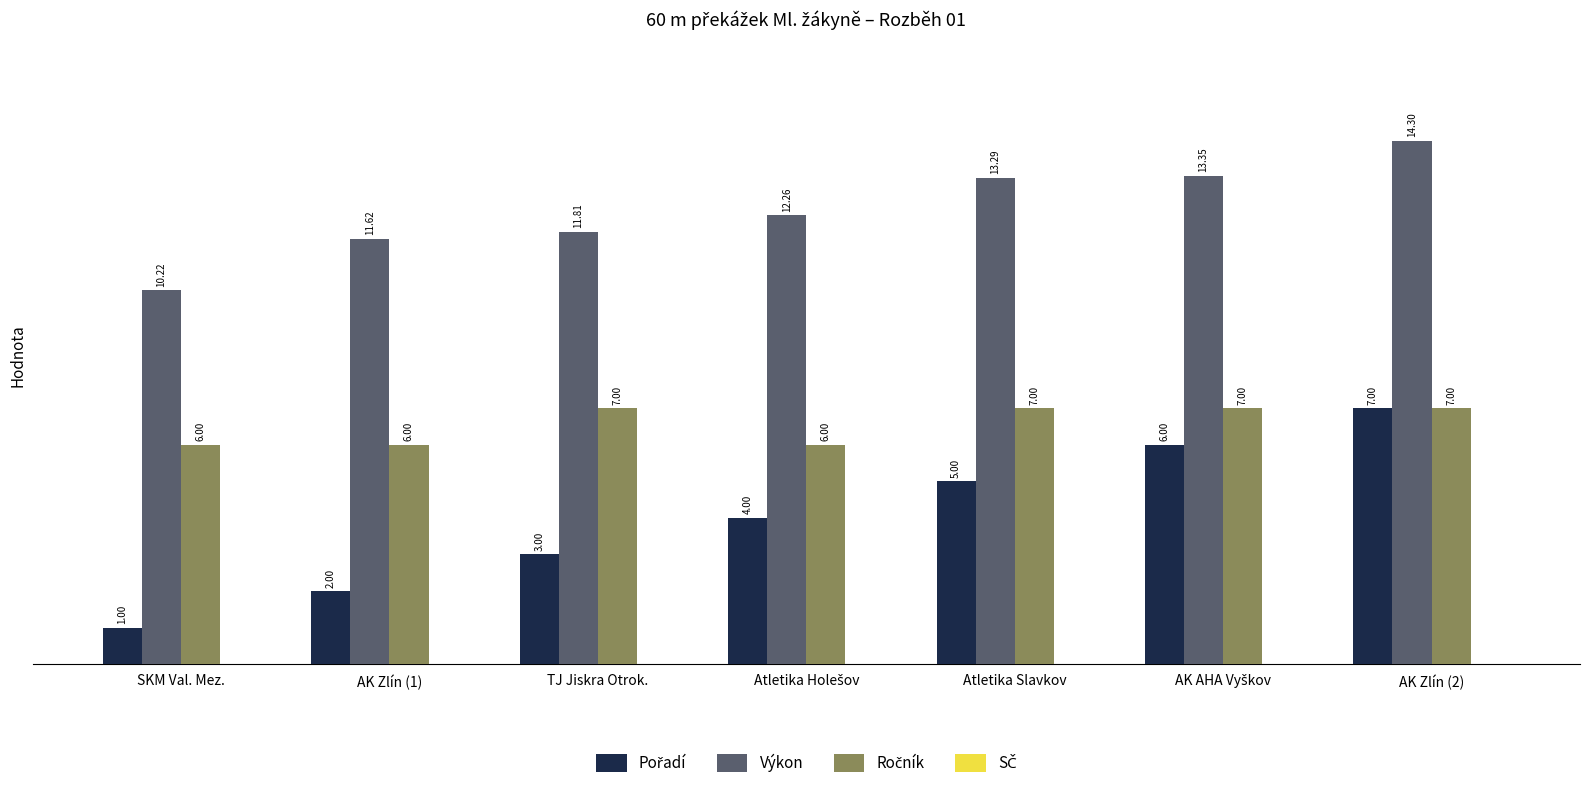

What is the difference between the second highest and minimum values in the Výkon series?

3.1